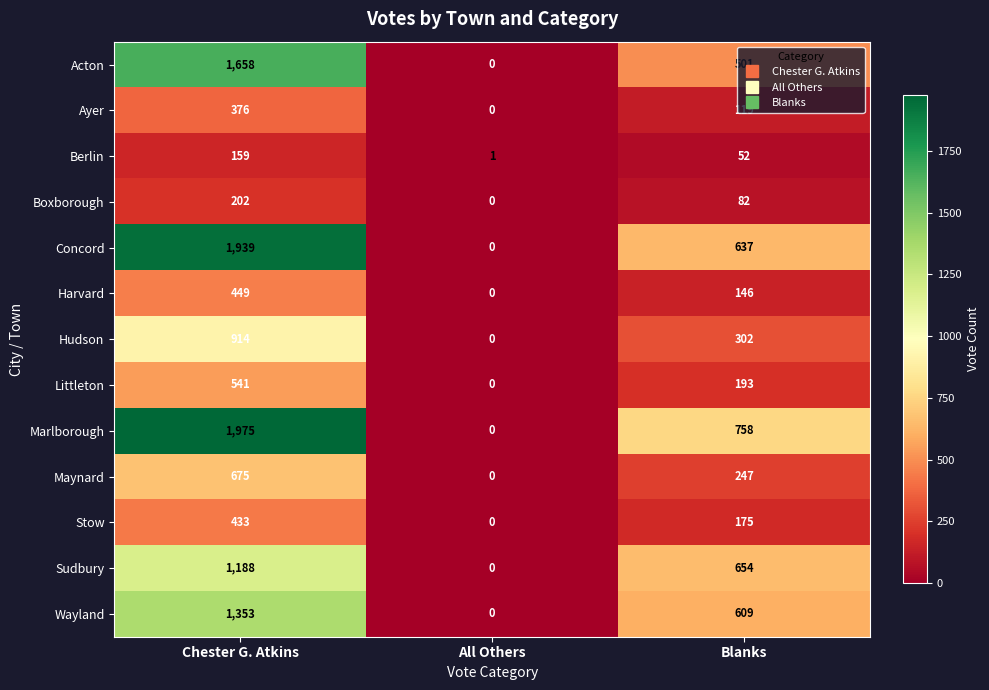

True or false: Marlborough has a value of 921 at All Others.

False